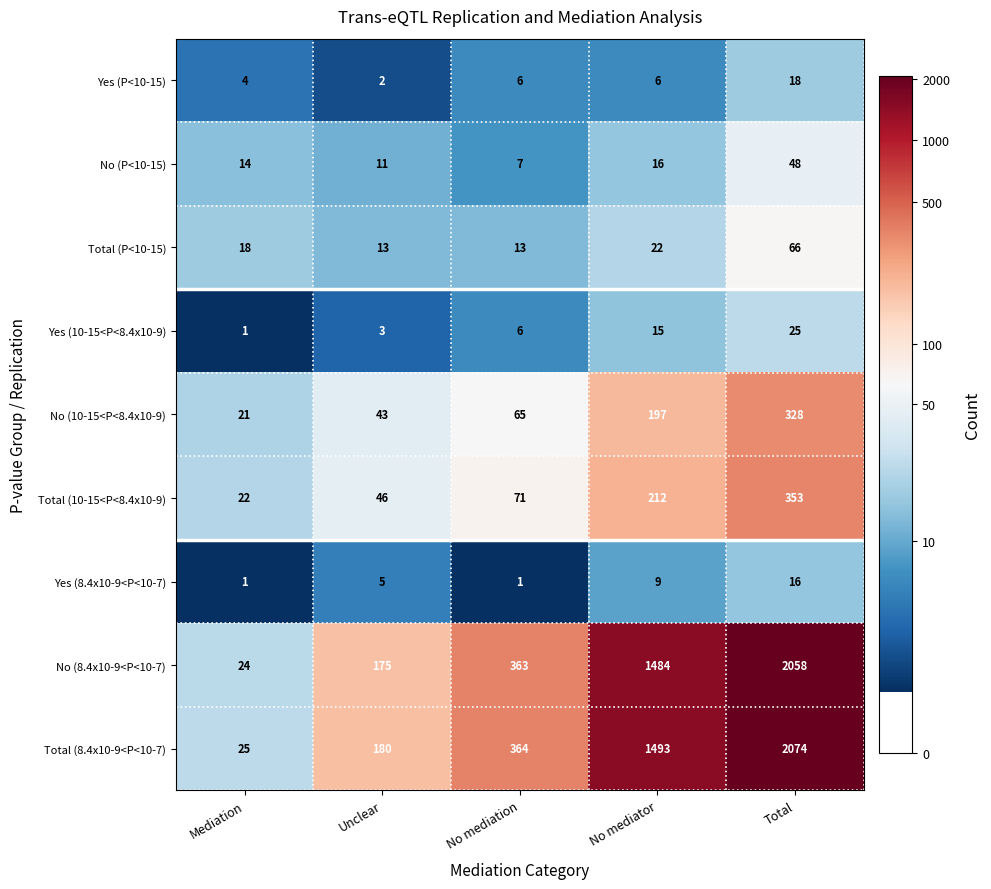

Where is No (P<10-15) nearest to the value 27?

No mediator